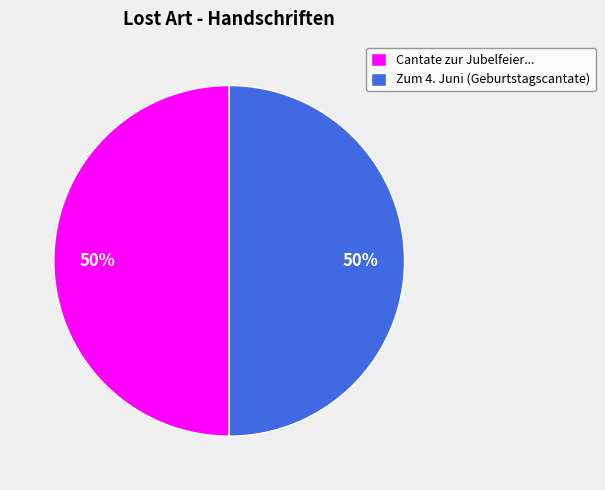

What percentage is the Cantate zur Jubelfeier... slice, to the nearest percent?

50%